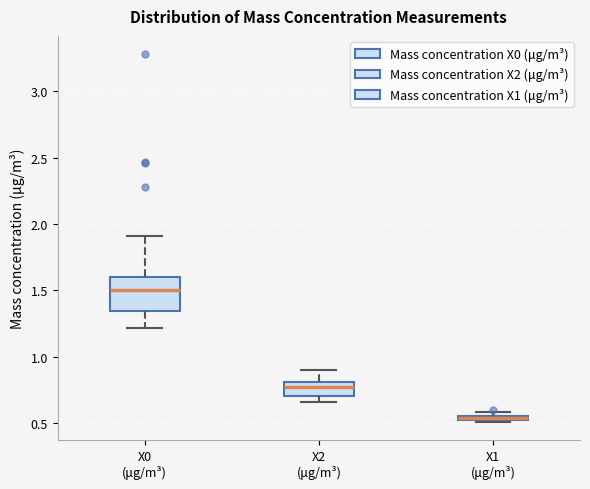

Where is the lower edge of the box for X1 (μg/m³) on the y-axis? The values are not printed on the chart, so give them approximately, as read against the axis.

0.50